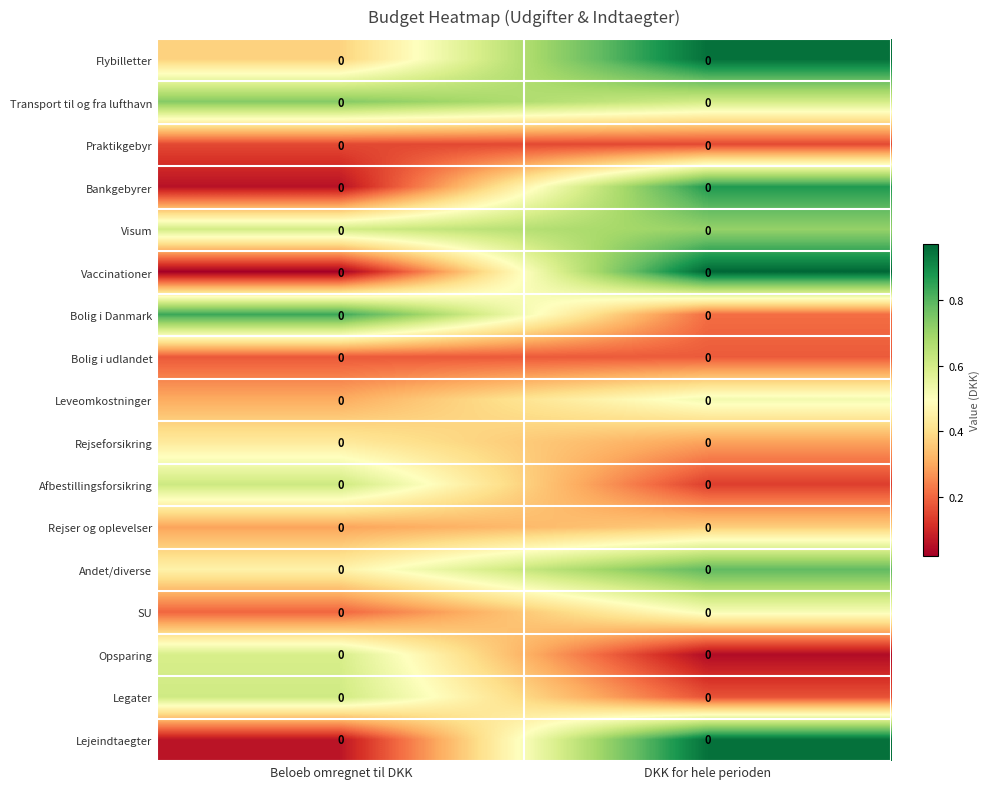

Rank the categories by Rejseforsikring value from highest to lowest.

Beloeb omregnet til DKK, DKK for hele perioden